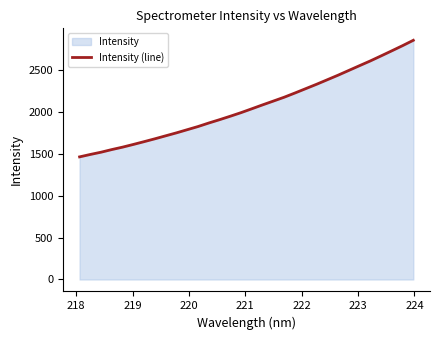

Reading right to left, extract all data points from this chart.

2849.3	2785.4	2724.0	2663.4	2603.4	2547.2	2490.3	2433.5	2379.3	2325.3	2273.5	2221.8	2171.5	2125.9	2080.6	2034.1	1988.1	1945.3	1904.0	1864.4	1822.4	1784.8	1747.2	1712.0	1676.4	1642.4	1609.1	1576.9	1548.1	1516.6	1489.6	1460.6